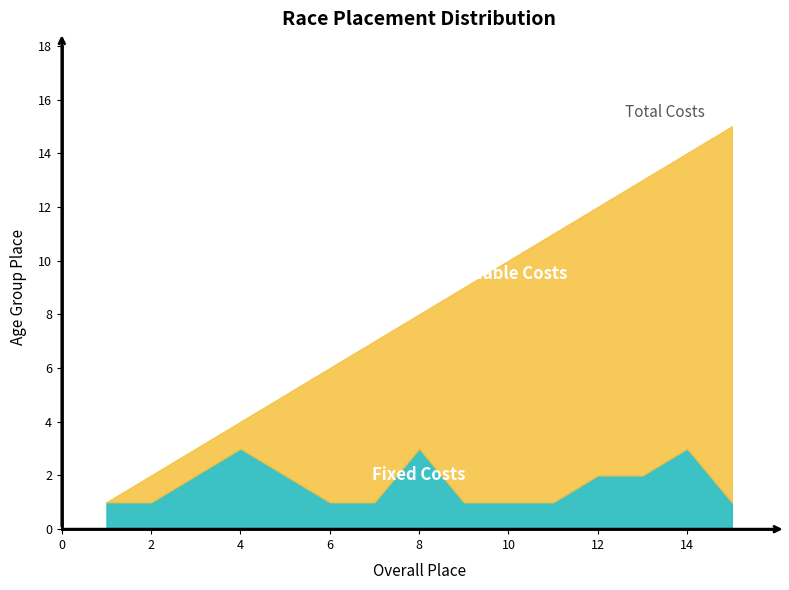

How many values in the Variable Costs series exceed 8?

7